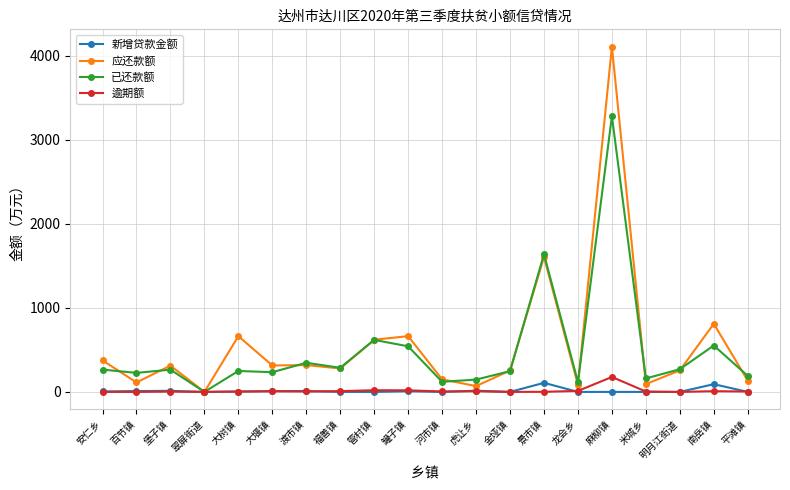

At which label is 新增贷款金额 closest to 54?

南岳镇